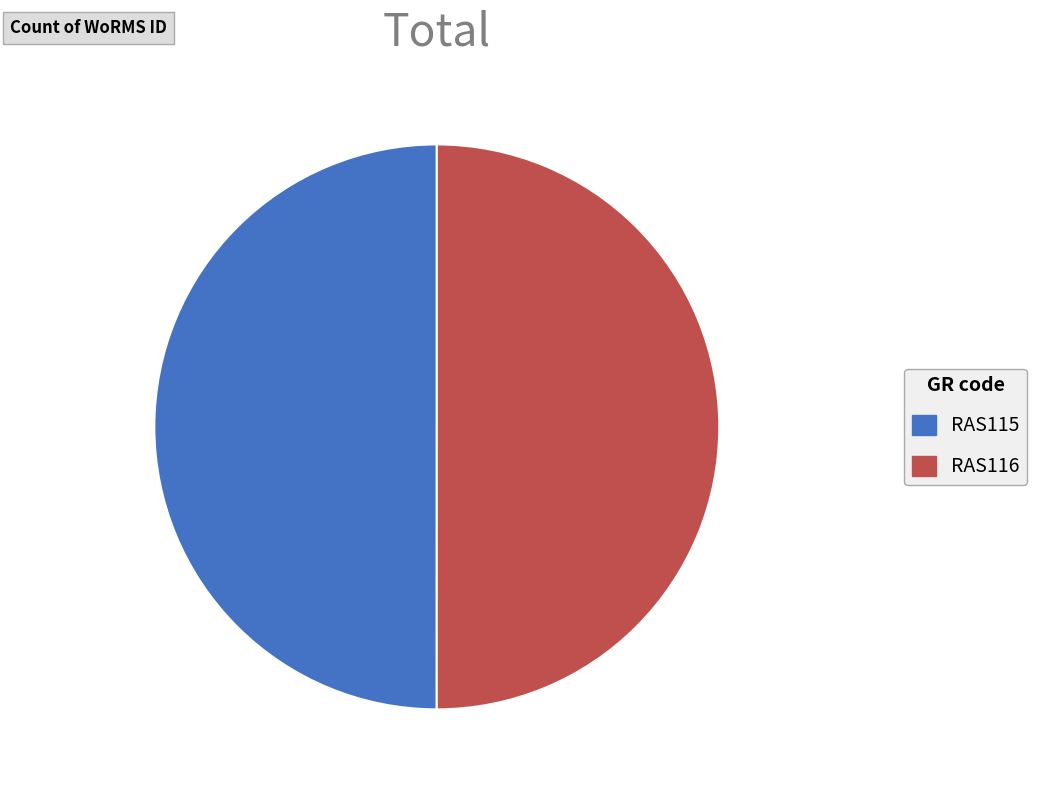

The RAS116 slice represents 50% of the pie. True or false?

True